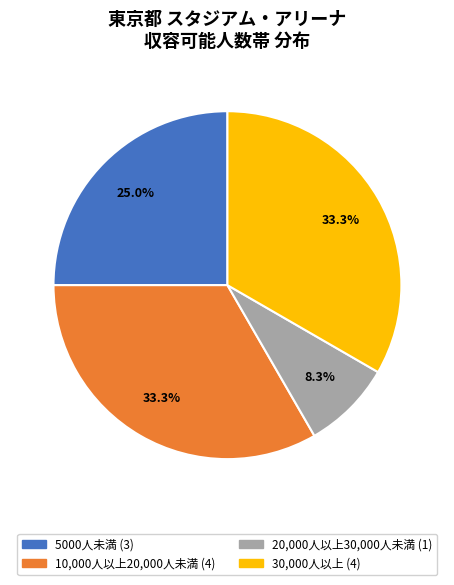

How many segments does this pie chart have?

4